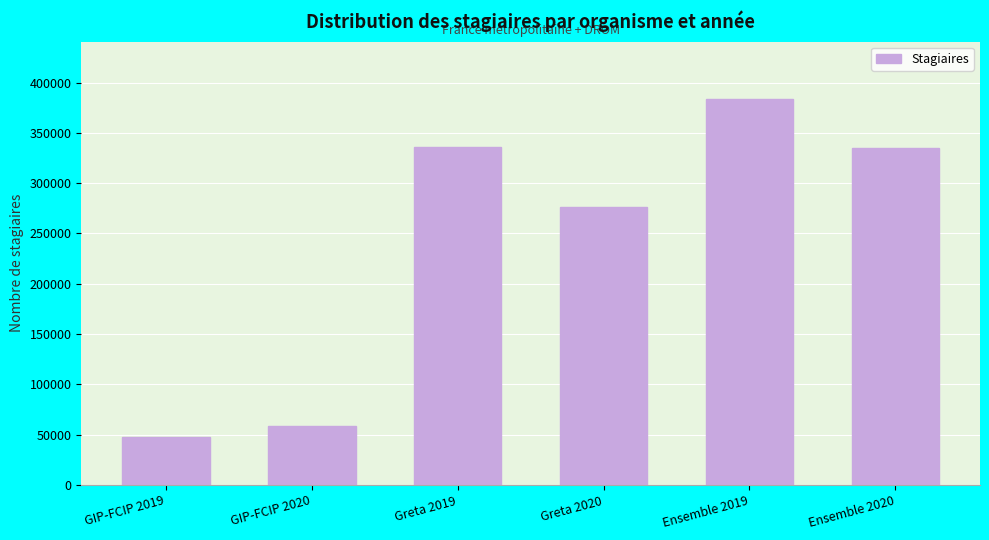

Which category has the lowest value across all series?

GIP-FCIP 2019